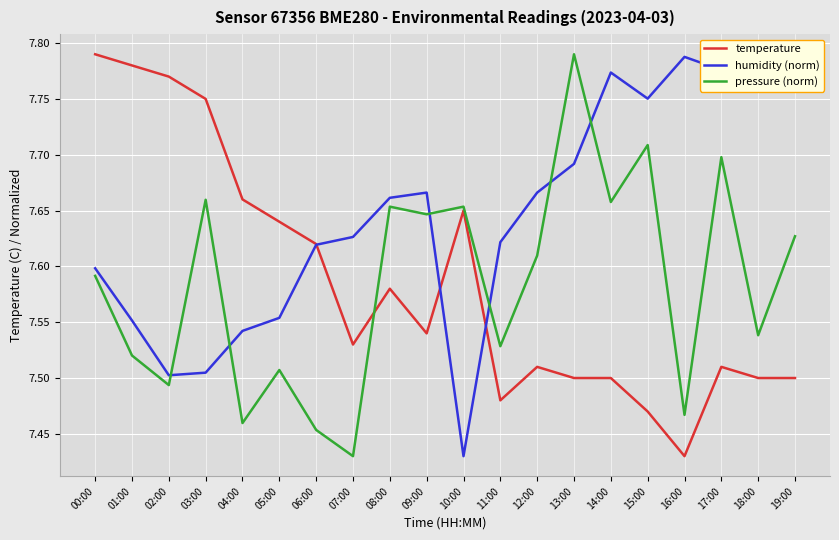

What is the value of the temperature point at the 7th from the left?

7.6